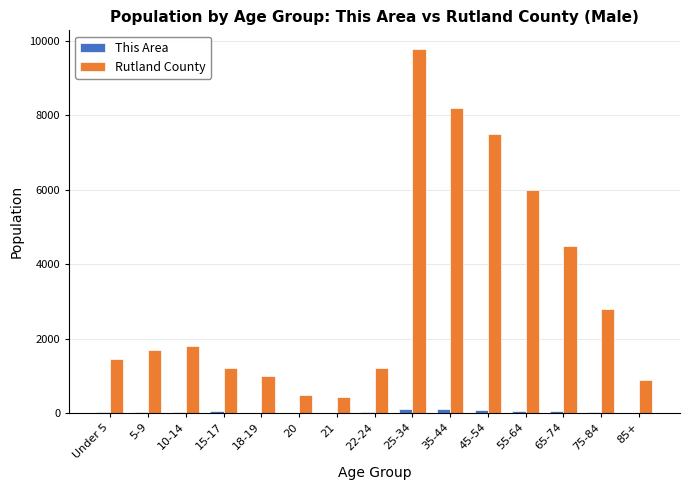

Which label corresponds to the largest value in the chart?

25-34